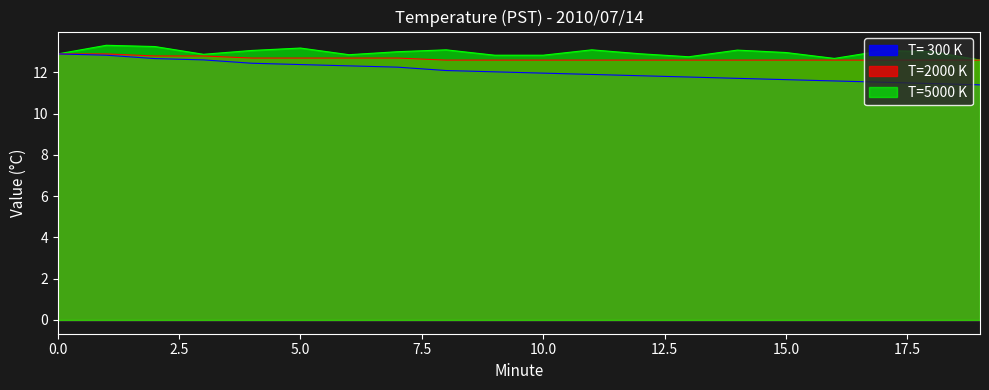

Reading right to left, what are all the values shown in this chart?

T=5000 K (Hour avg): 19=11.4	18=11.5	17=11.5	16=11.6	15=11.7	14=11.7	13=11.8	12=11.8	11=11.9	10=12.0	9=12.0	8=12.1	7=12.3	6=12.3	5=12.4	4=12.4	3=12.6	2=12.7	1=12.8	0=12.9
T=2000 K (Value): 19=12.6	18=12.6	17=12.6	16=12.6	15=12.6	14=12.6	13=12.6	12=12.6	11=12.6	10=12.6	9=12.6	8=12.6	7=12.7	6=12.7	5=12.7	4=12.7	3=12.8	2=12.8	1=12.9	0=12.9